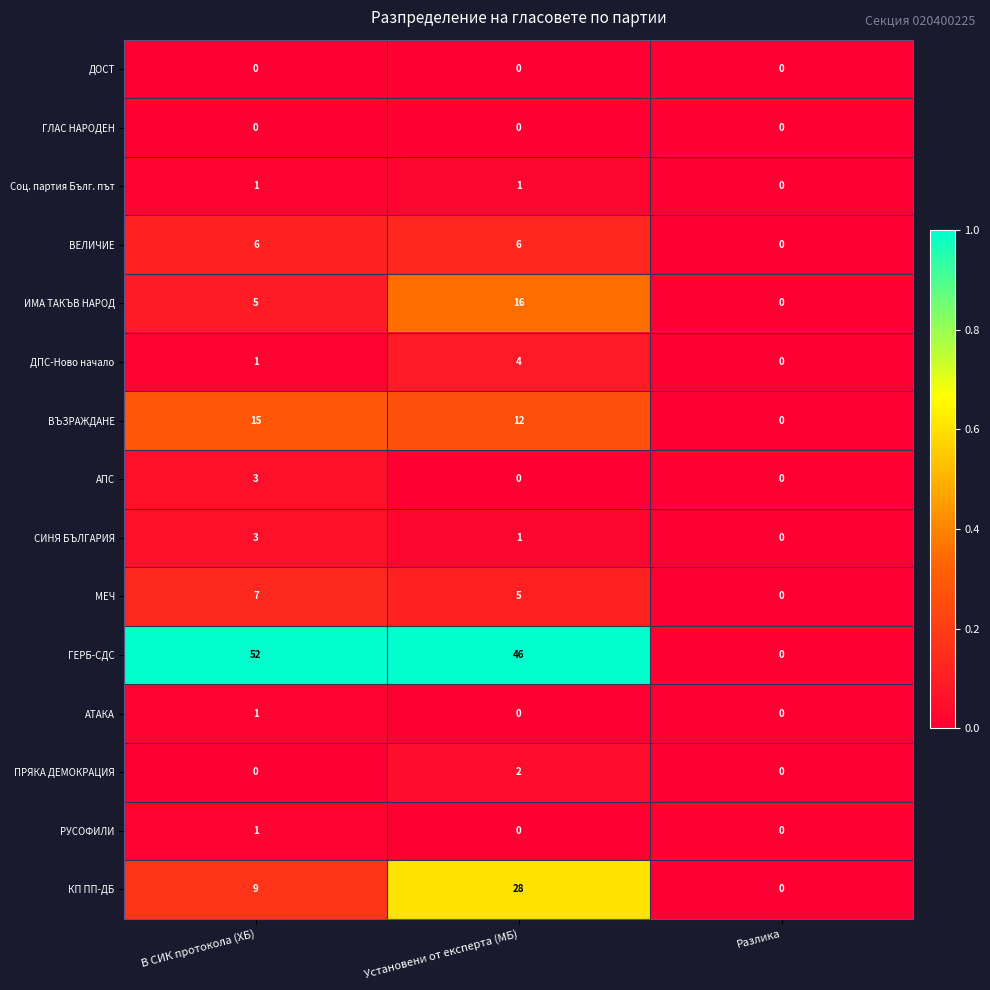

At which label does ИМА ТАКЪВ НАРОД reach its minimum?

Разлика